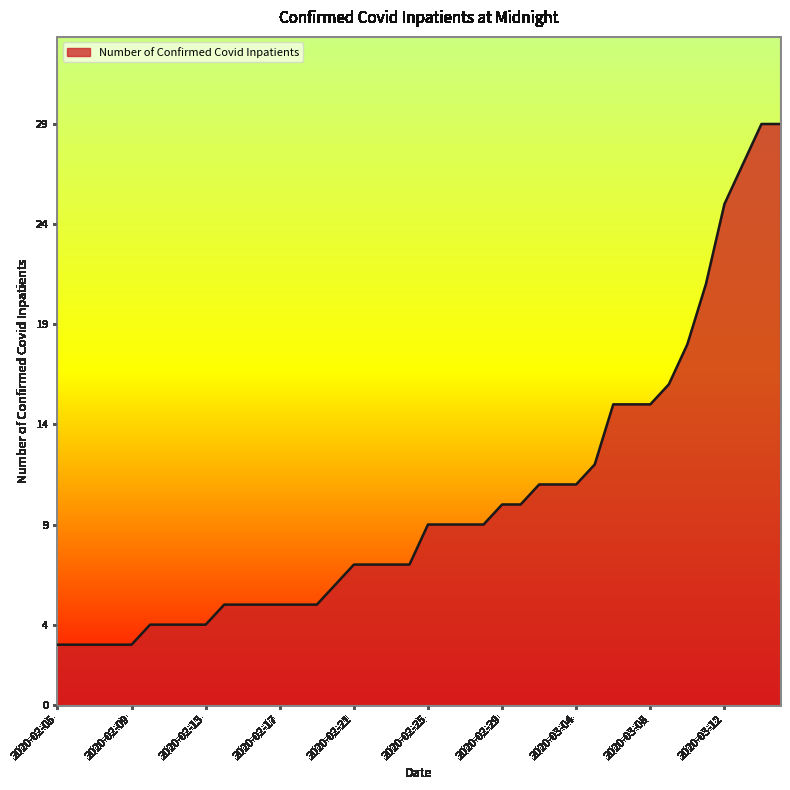

Reading left to right, what are all the values shown in this chart?

3	3	3	3	3	4	4	4	4	5	5	5	5	5	5	6	7	7	7	7	9	9	9	9	10	10	11	11	11	12	15	15	15	16	18	21	25	27	29	29